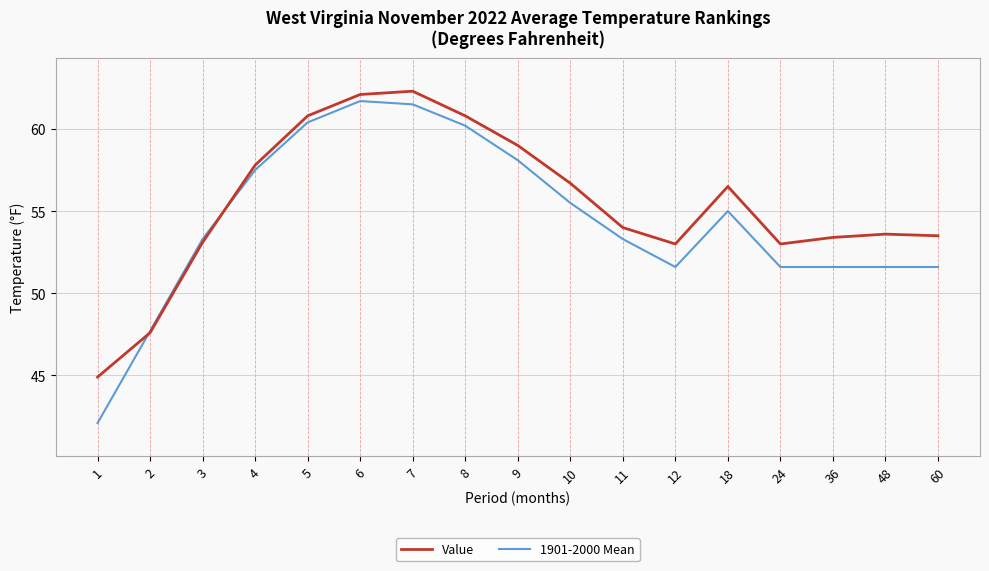

Is it true that 1901-2000 Mean equals 37.3 at 7?

False